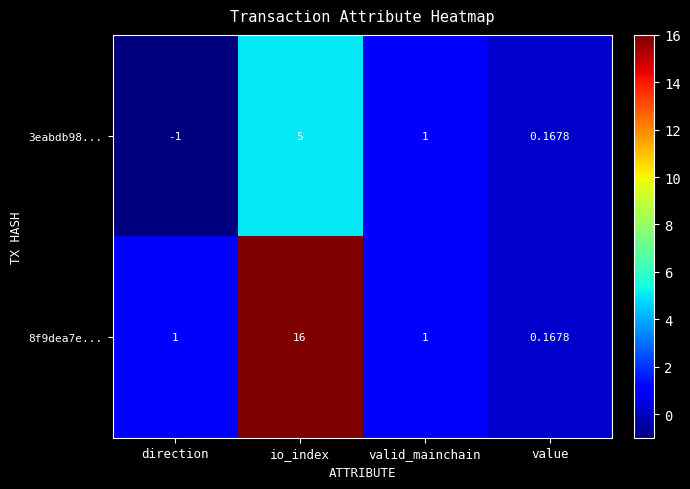

Is the value of 3eabdb98... at io_index greater than the value of 8f9dea7e... at value?

Yes